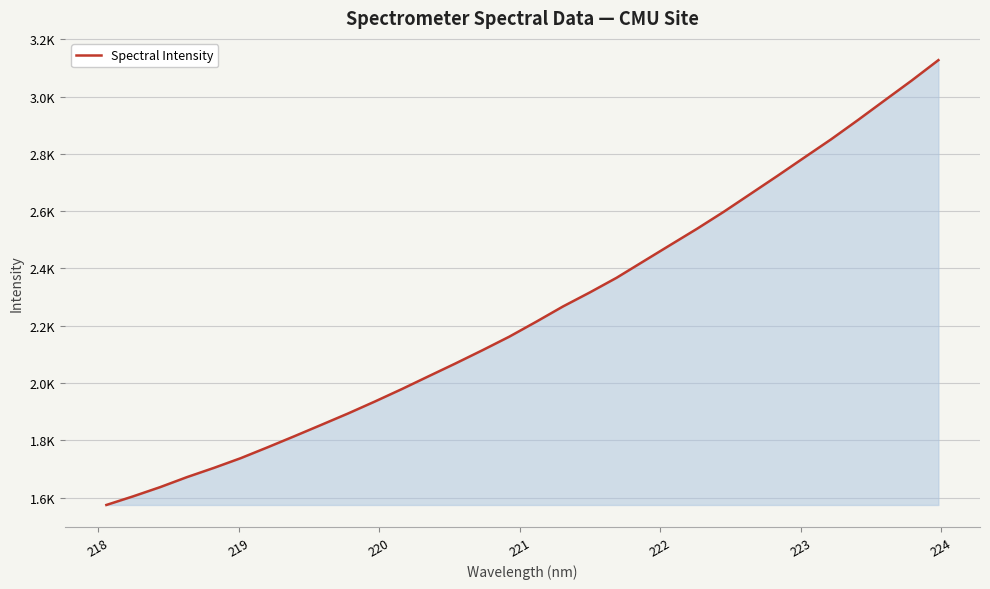

Does the chart display data point markers on the line(s)?

No